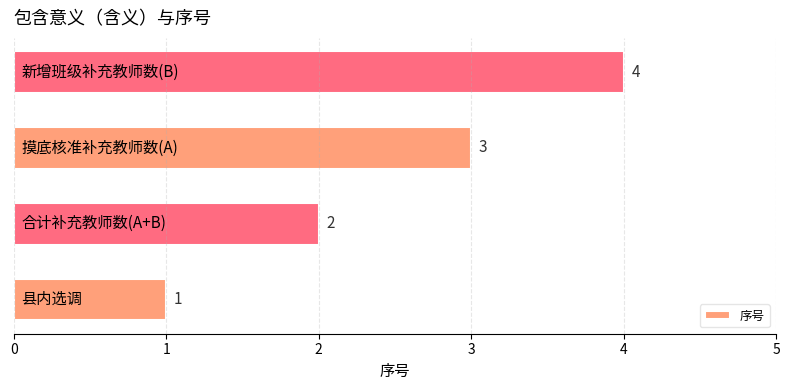

Count the values in the range 2 to 4.

3